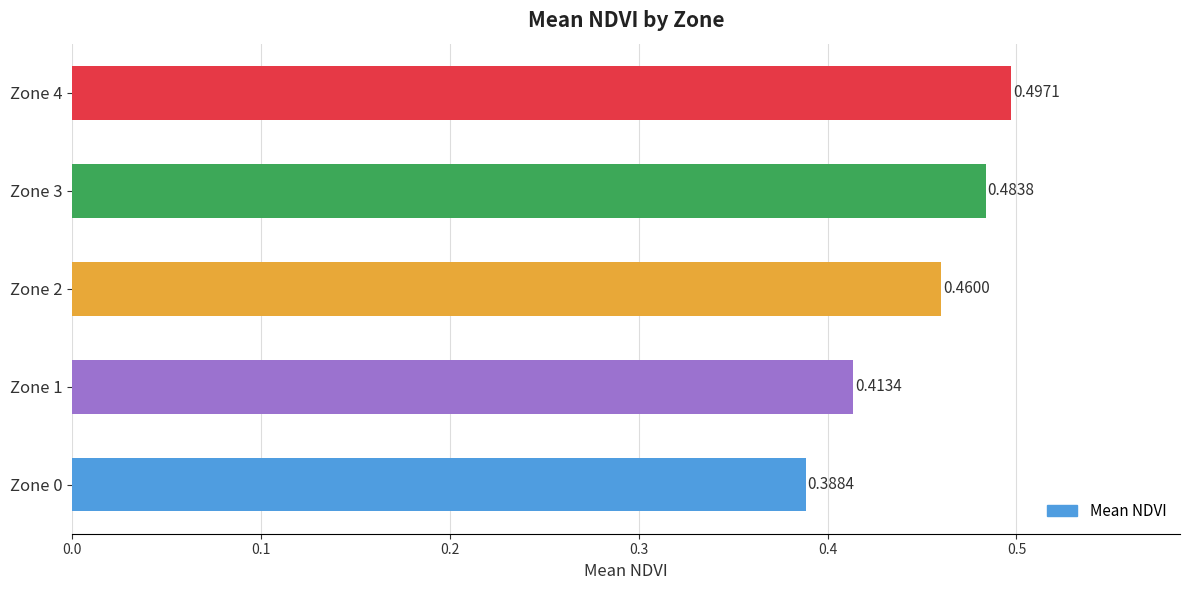

Does the chart contain stacked bars?

No